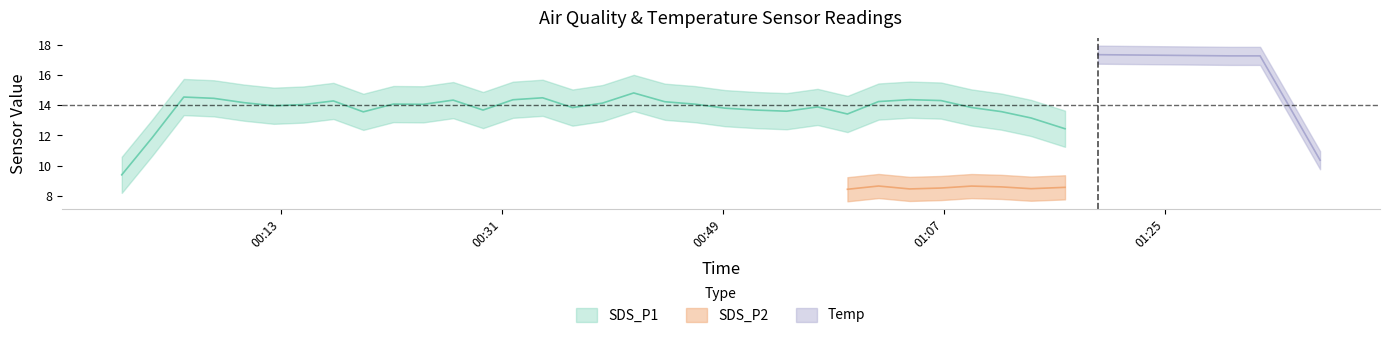

Does the chart have visible grid lines?

No